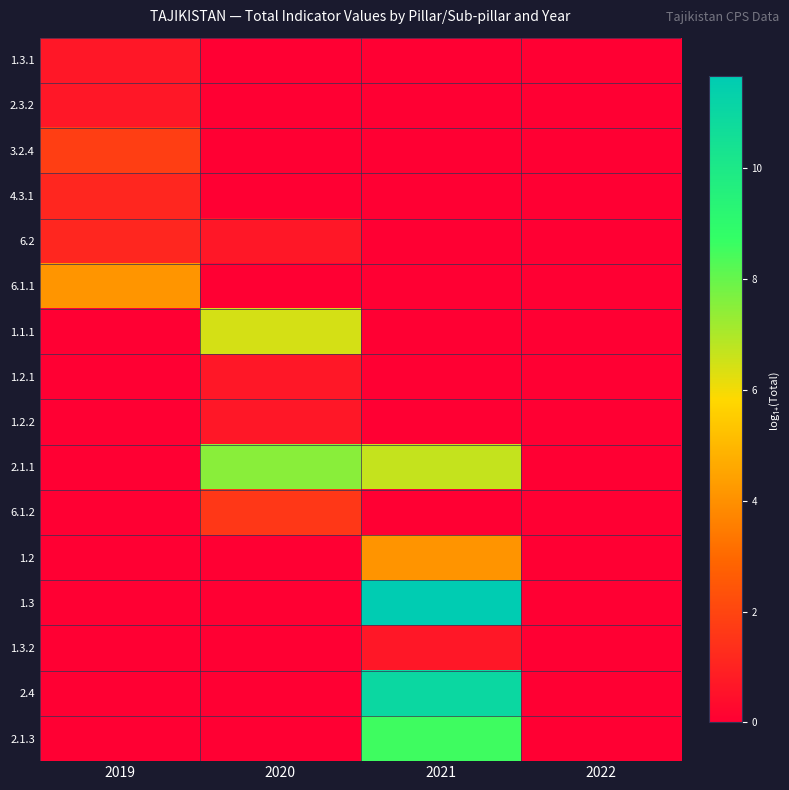

At which category is the sum across all series the highest?

2021